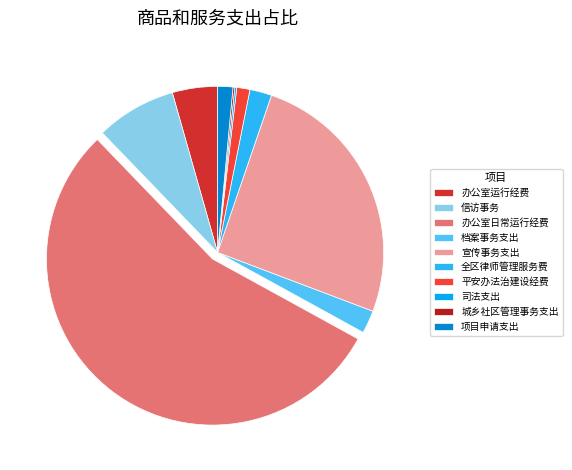

Does 办公室日常运行经费 represent more than half of the total?

Yes